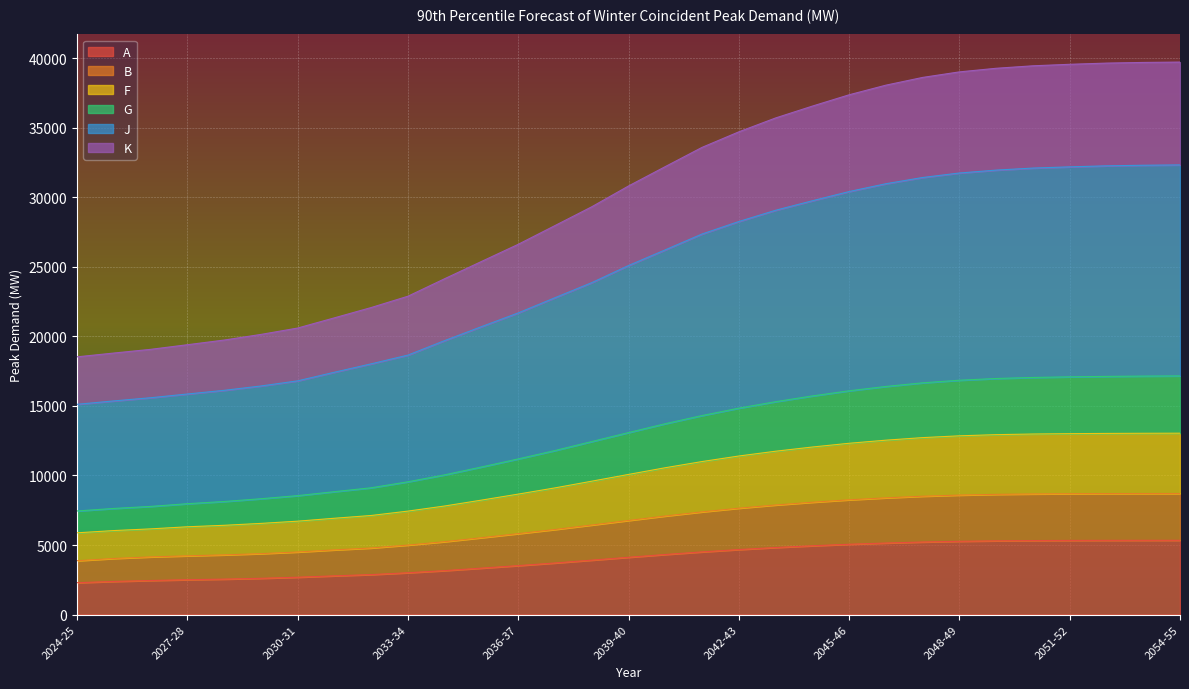

Is it true that B equals 14872 at 2047-48?

False